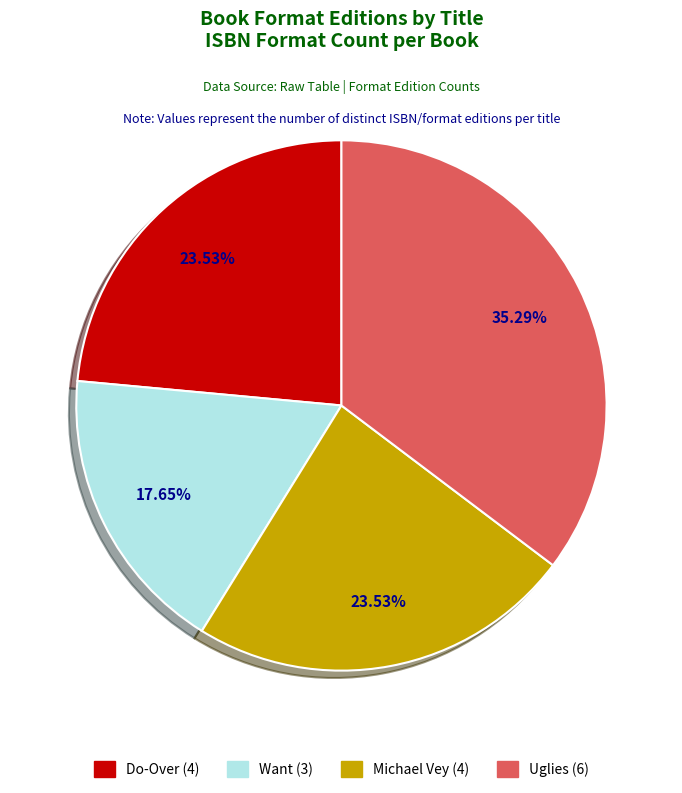

Do Michael Vey and Do-Over together represent more than half of the pie?

No